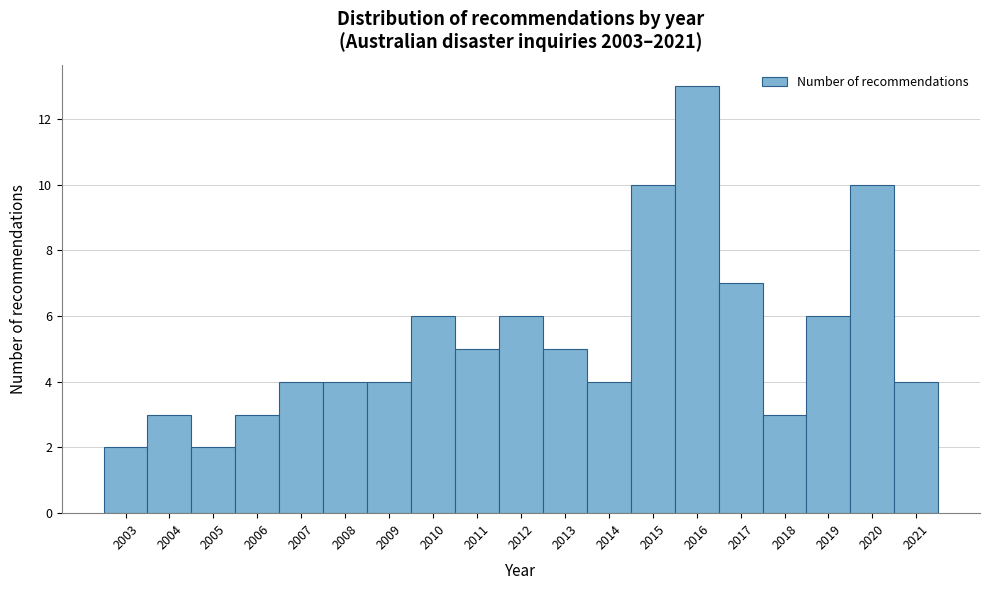

What is the height of the bar covering 2004.5 to 2005.5 on the x-axis? The values are not printed on the chart, so give them approximately, as read against the axis.

2